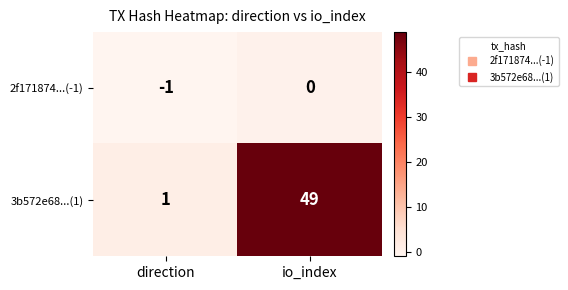

Reading left to right, list all the values displayed in this chart.

2f171874...(-1): -1	0
3b572e68...(1): 1	49